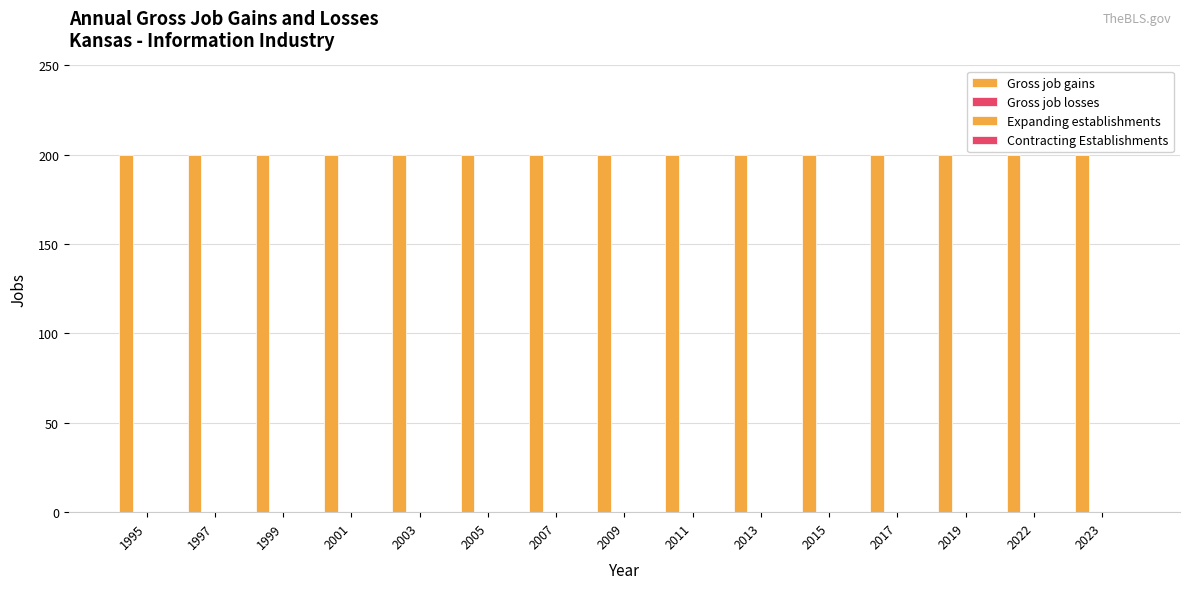

Which series has the largest range (max minus min)?

Gross job gains